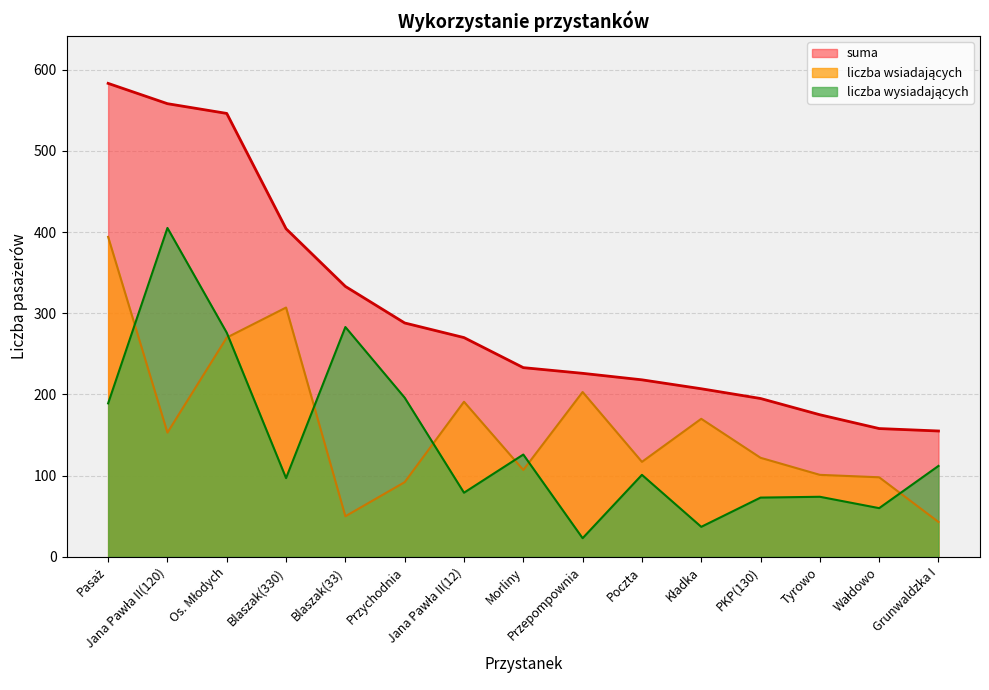

What is the difference between the highest and lowest values at Poczta?

117